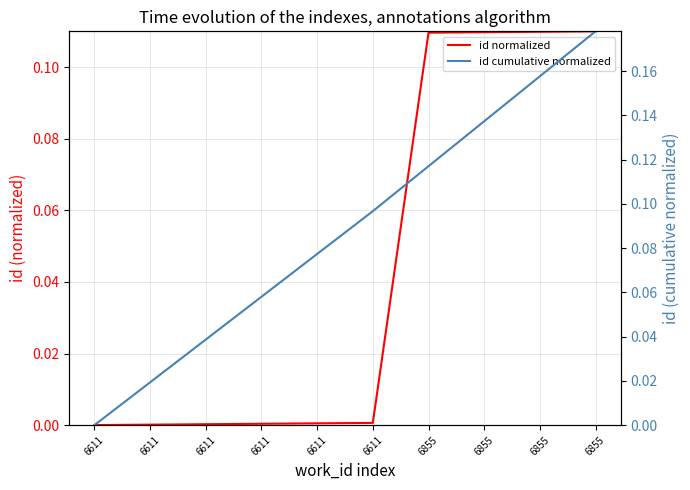

How many values in id normalized are above zero?

9